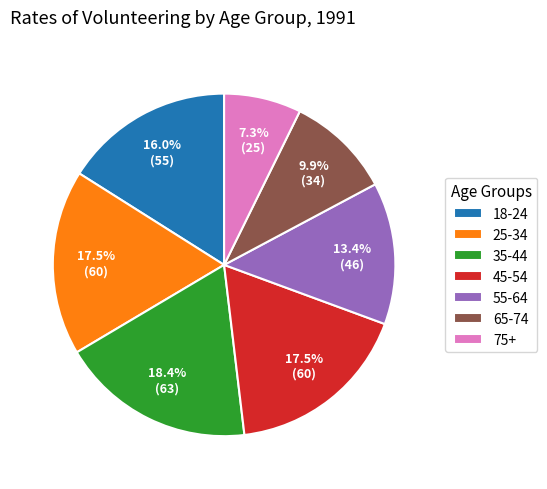

How many slices are in this pie chart?

7